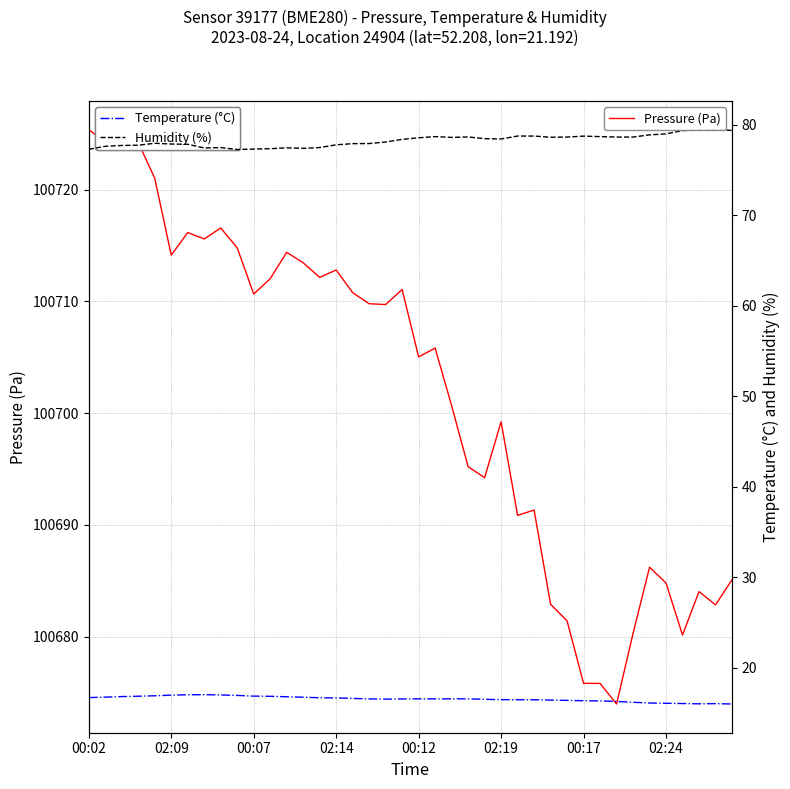

How many lines are shown in the chart?

3